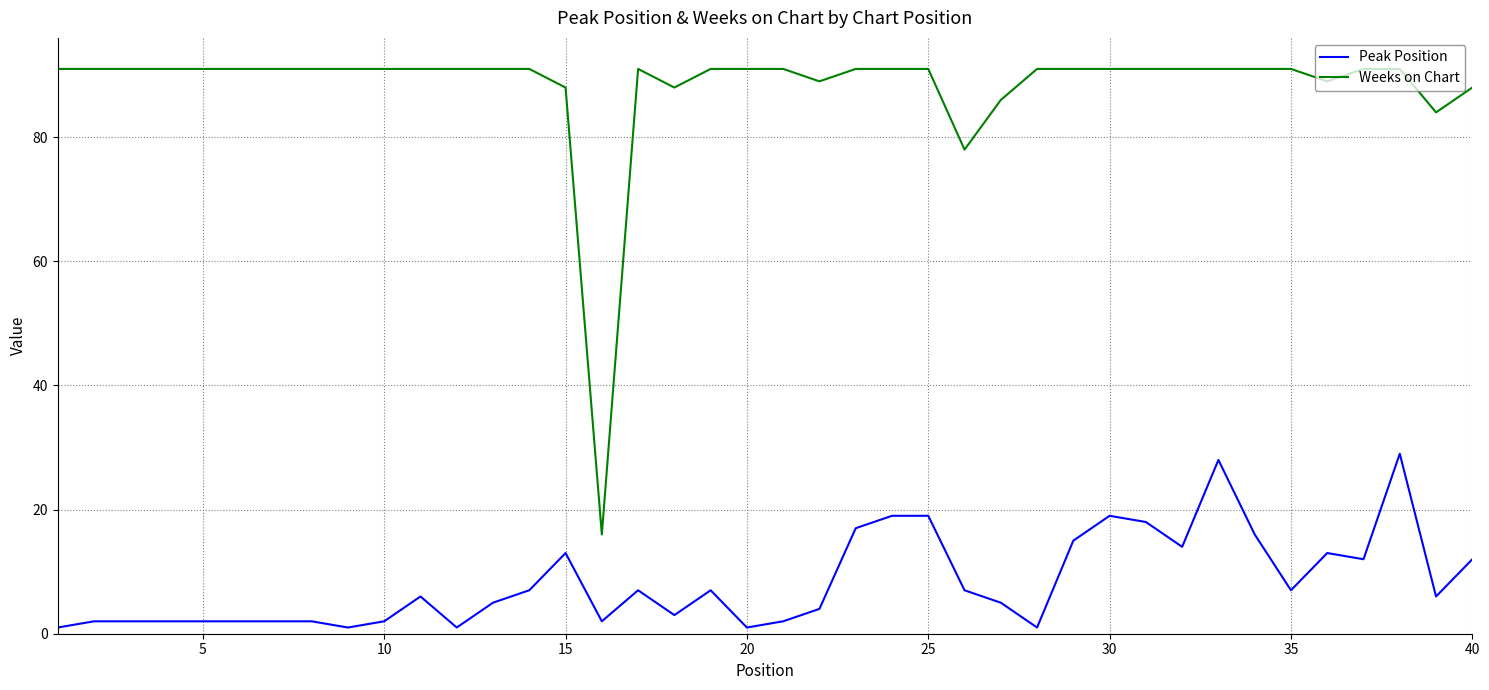

What is the average value of the Peak Position series?

8